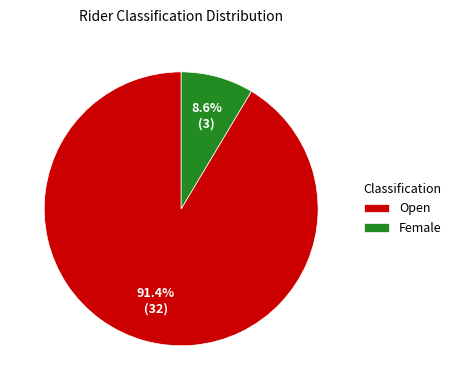

Is there a majority slice in this chart?

Yes